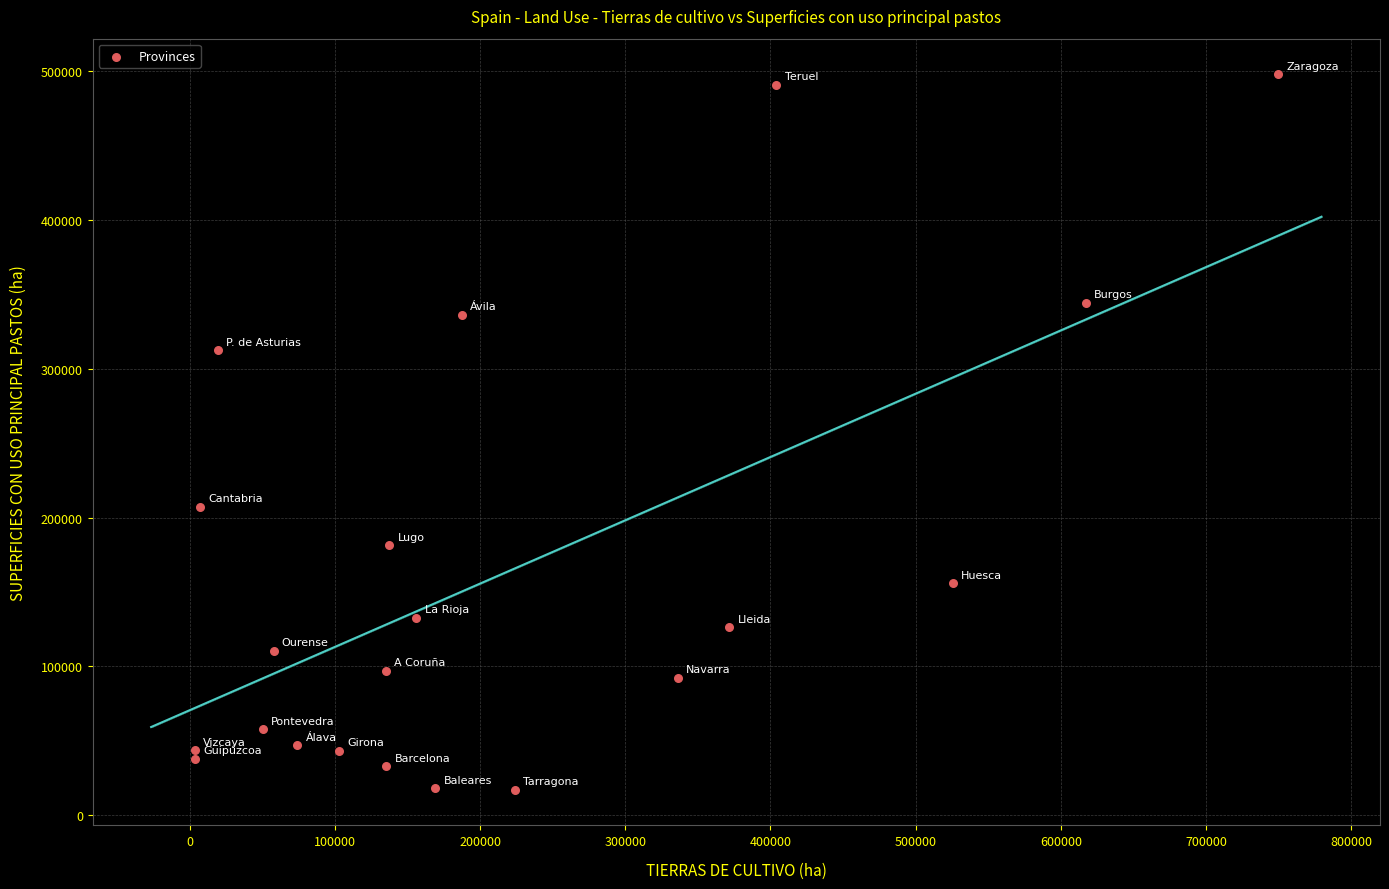

What is the range of Y values (max minus min)?

480669